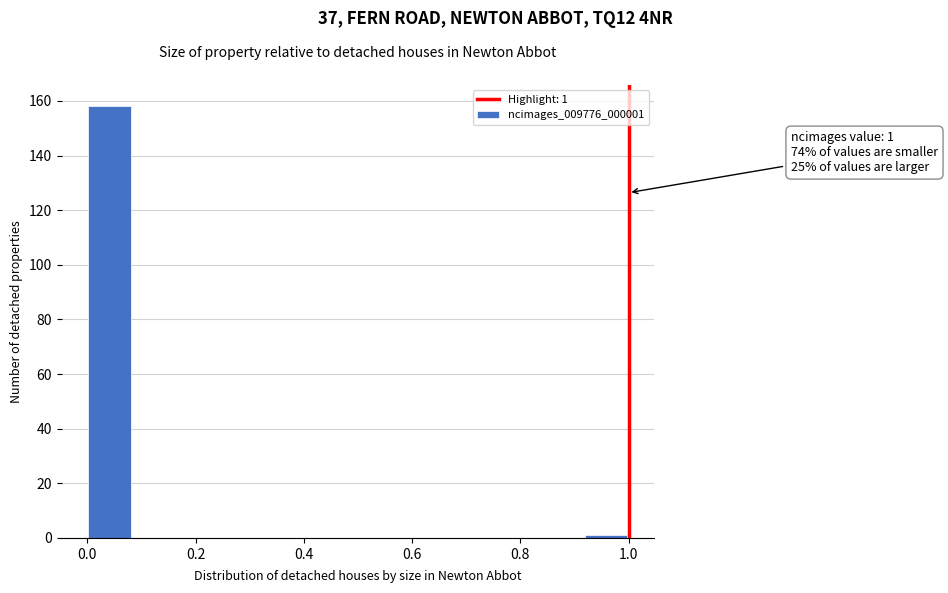

Which range on the x-axis has the tallest bar?

0.00 to 0.08